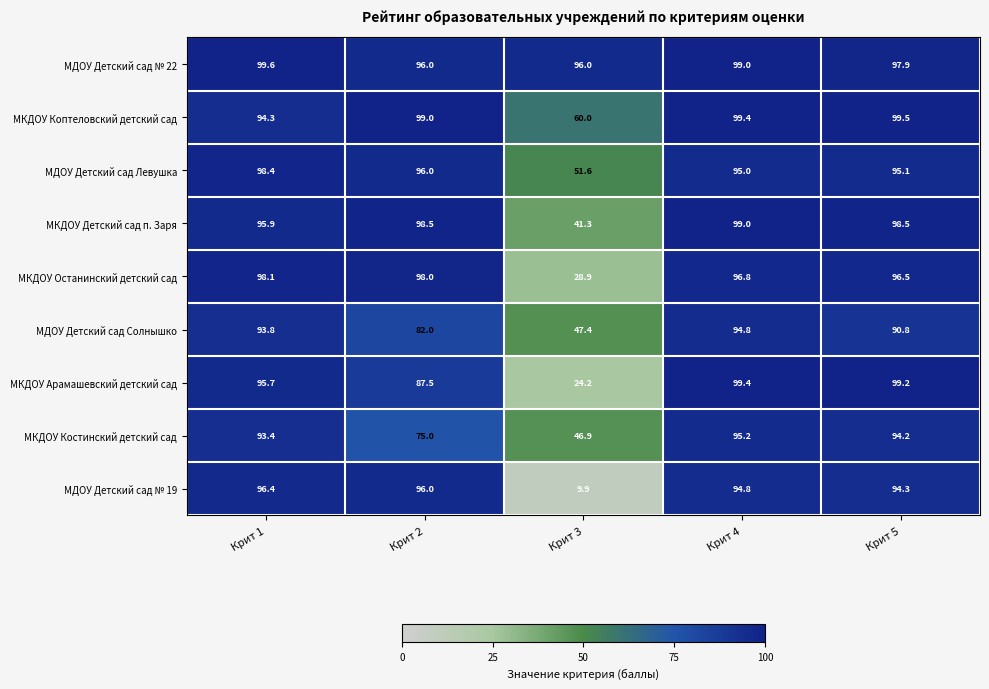

What is the difference between the МКДОУ Коптеловский детский сад values at Крит 4 and Крит 1?

5.1